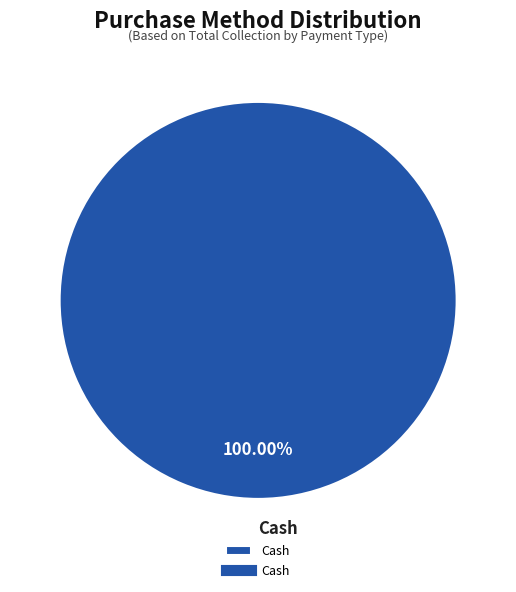

Rank the categories by value from lowest to highest.

Cash